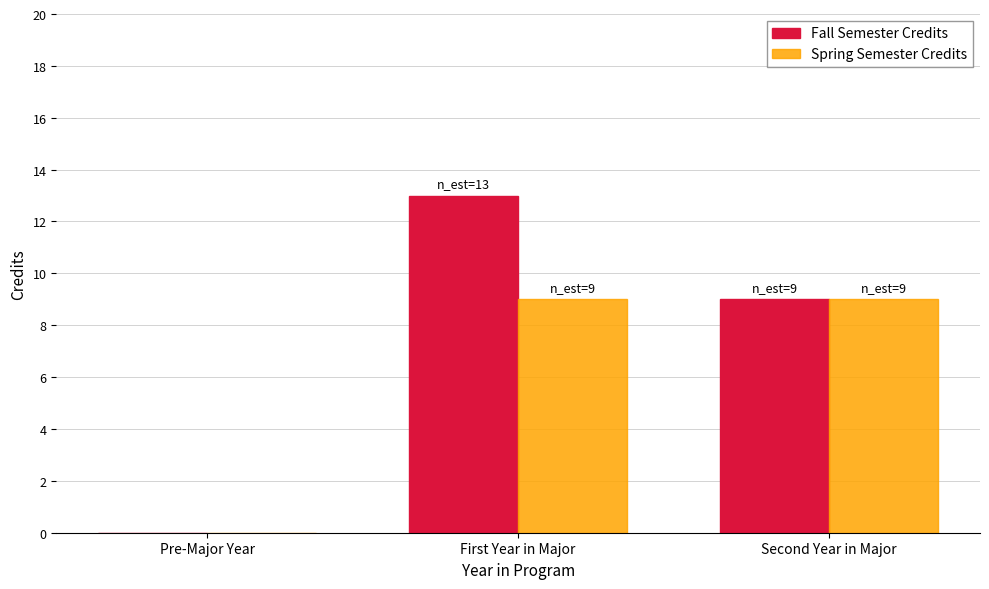

The Spring Semester Credits series shows 15 at First Year in Major. True or false?

False